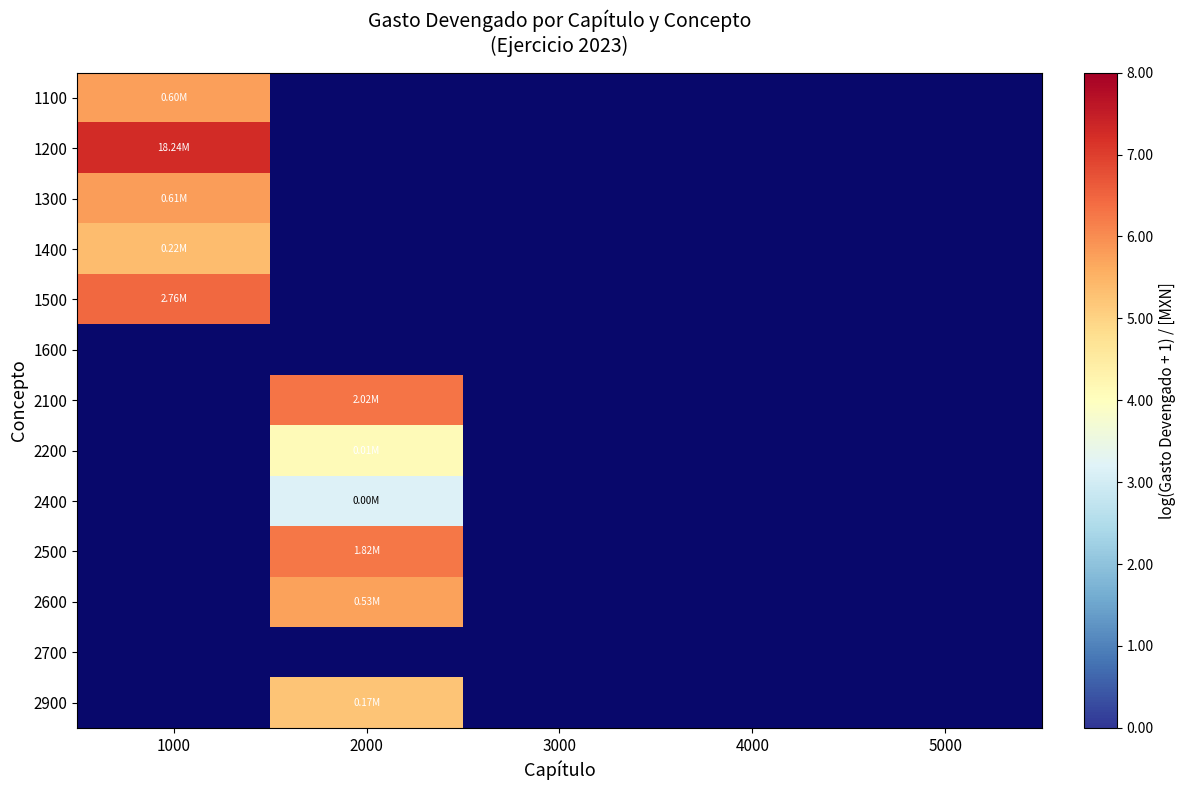

At 1000, list the series in order from largest to smallest.

1200, 1500, 1300, 1100, 1600, 2100, 2200, 2400, 2500, 2600, 2700, 2900, 1400